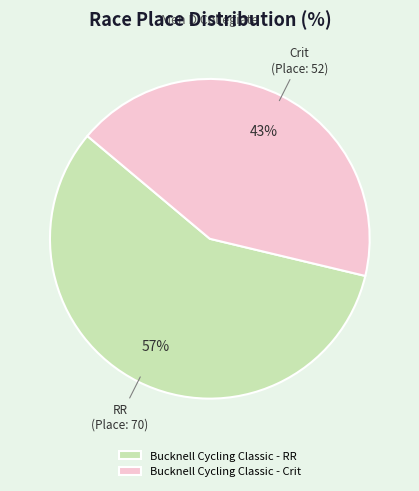

Which category accounts for the majority?

Bucknell Cycling Classic - RR